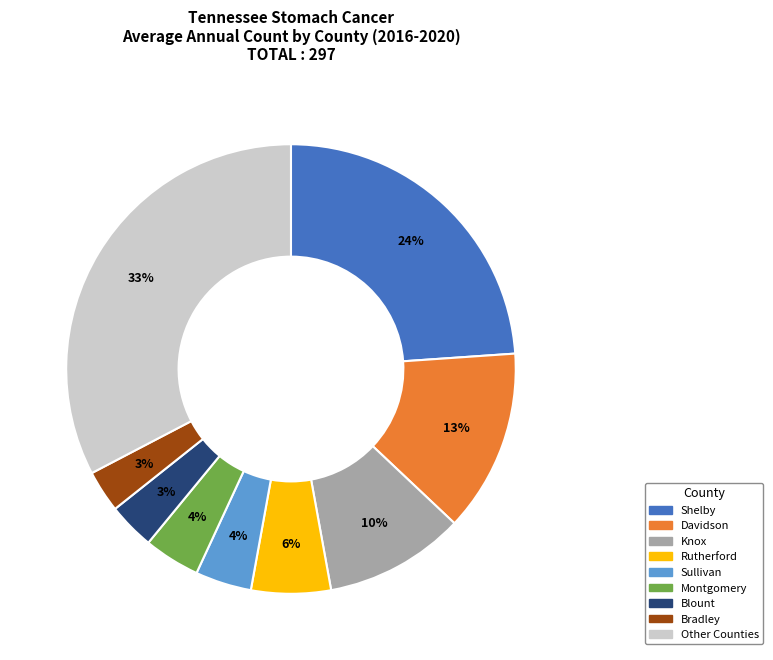

To the nearest percent, what is the average slice percentage?

11%